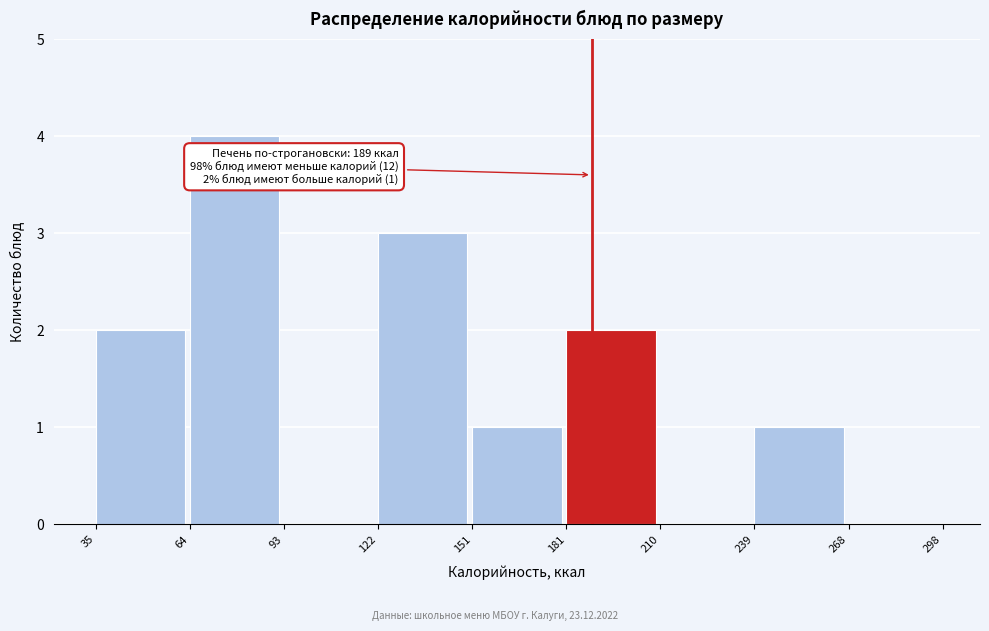

Over which range of the x-axis is the bar tallest?

64 to 93